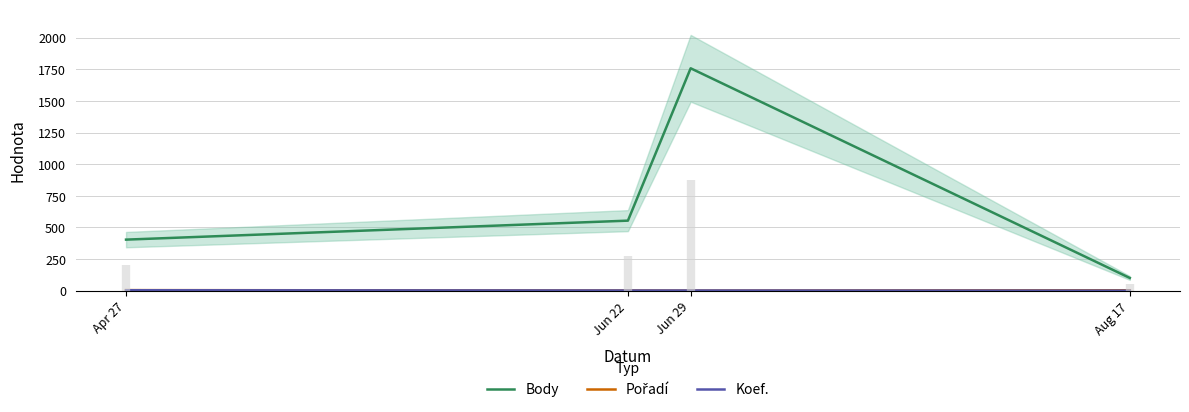

What is the greatest value displayed?

1758